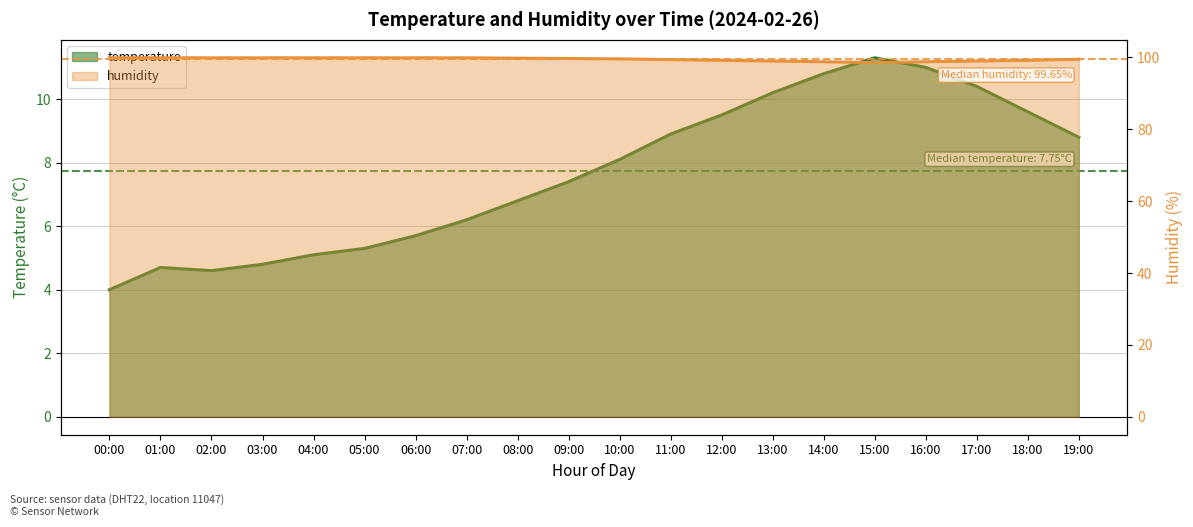

At 05:00, list the series in order from largest to smallest.

humidity, temperature